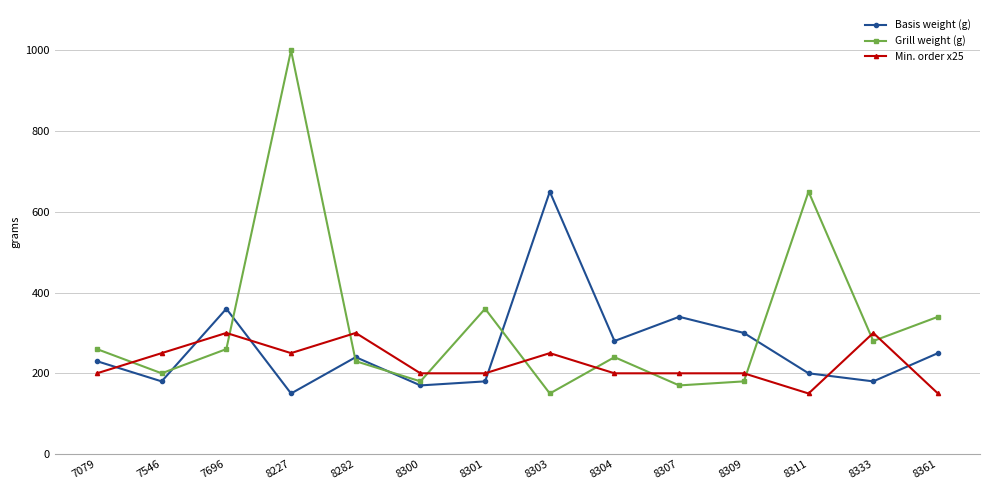

The value of Min. order x25 at 7079 is 106. True or false?

False